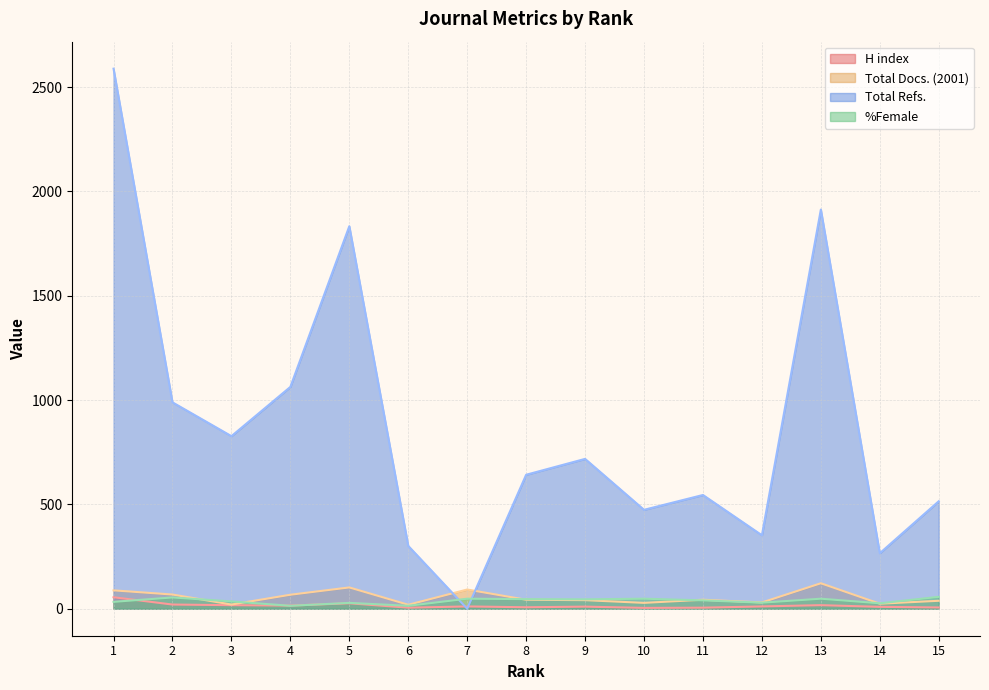

True or false: %Female has a value of 14 at 4.

True